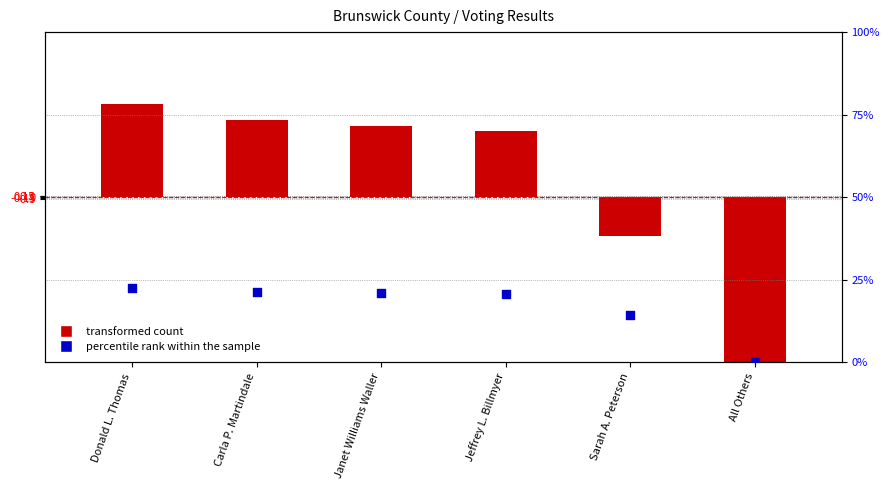

What is the change in value from Janet Williams Waller to All Others?

-21.1